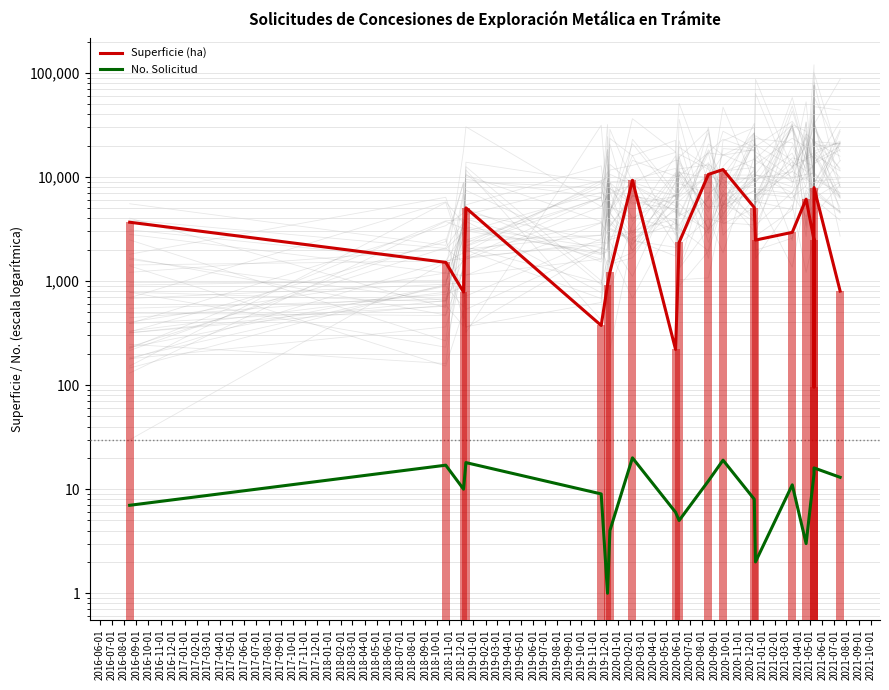

At how many categories does at least one series exceed 1383?

13